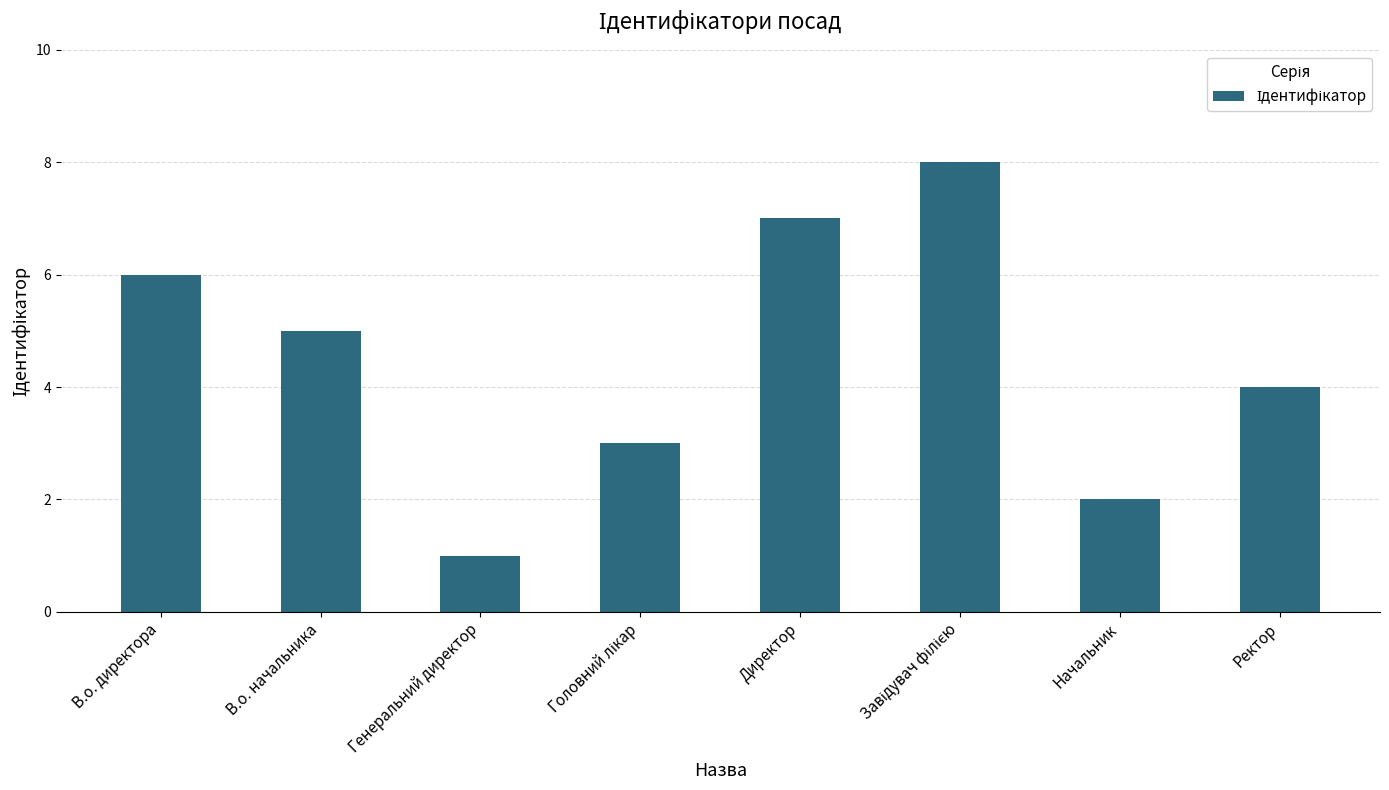

What position from the left is В.о. директора?

1